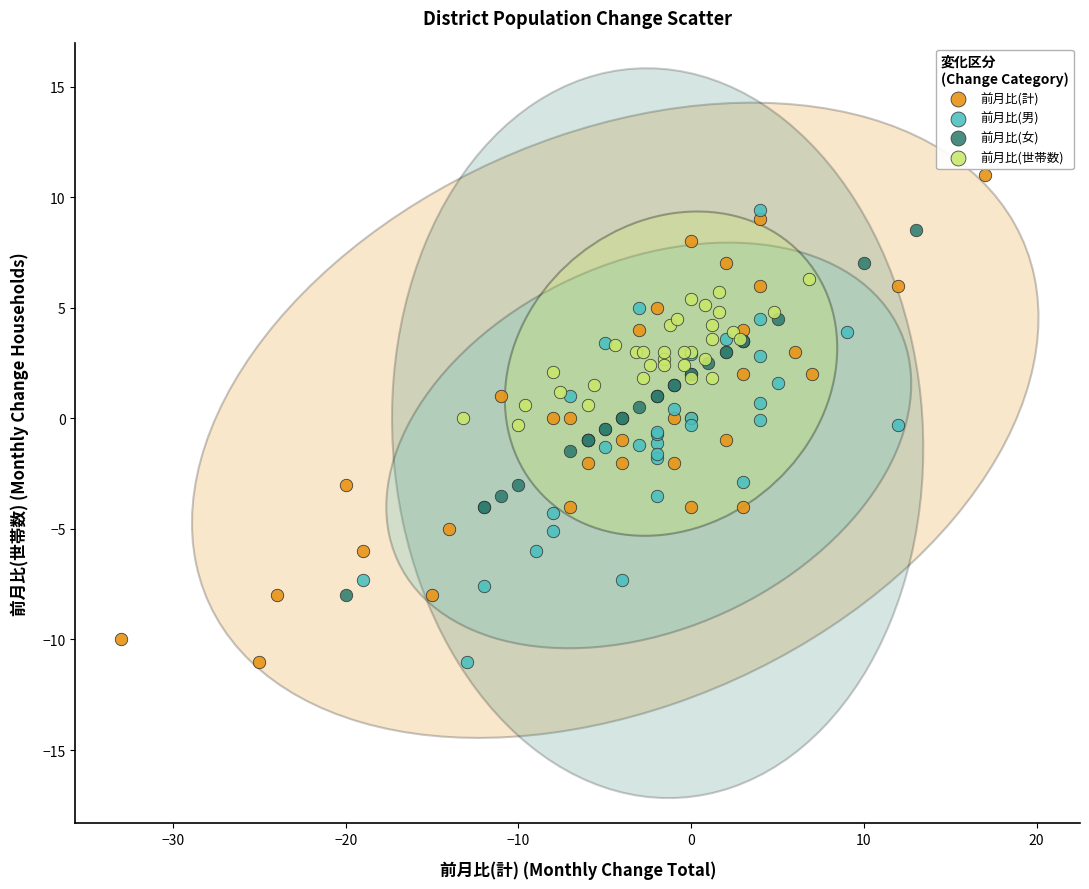

Which series reaches the maximum Y coordinate?

前月比(計)